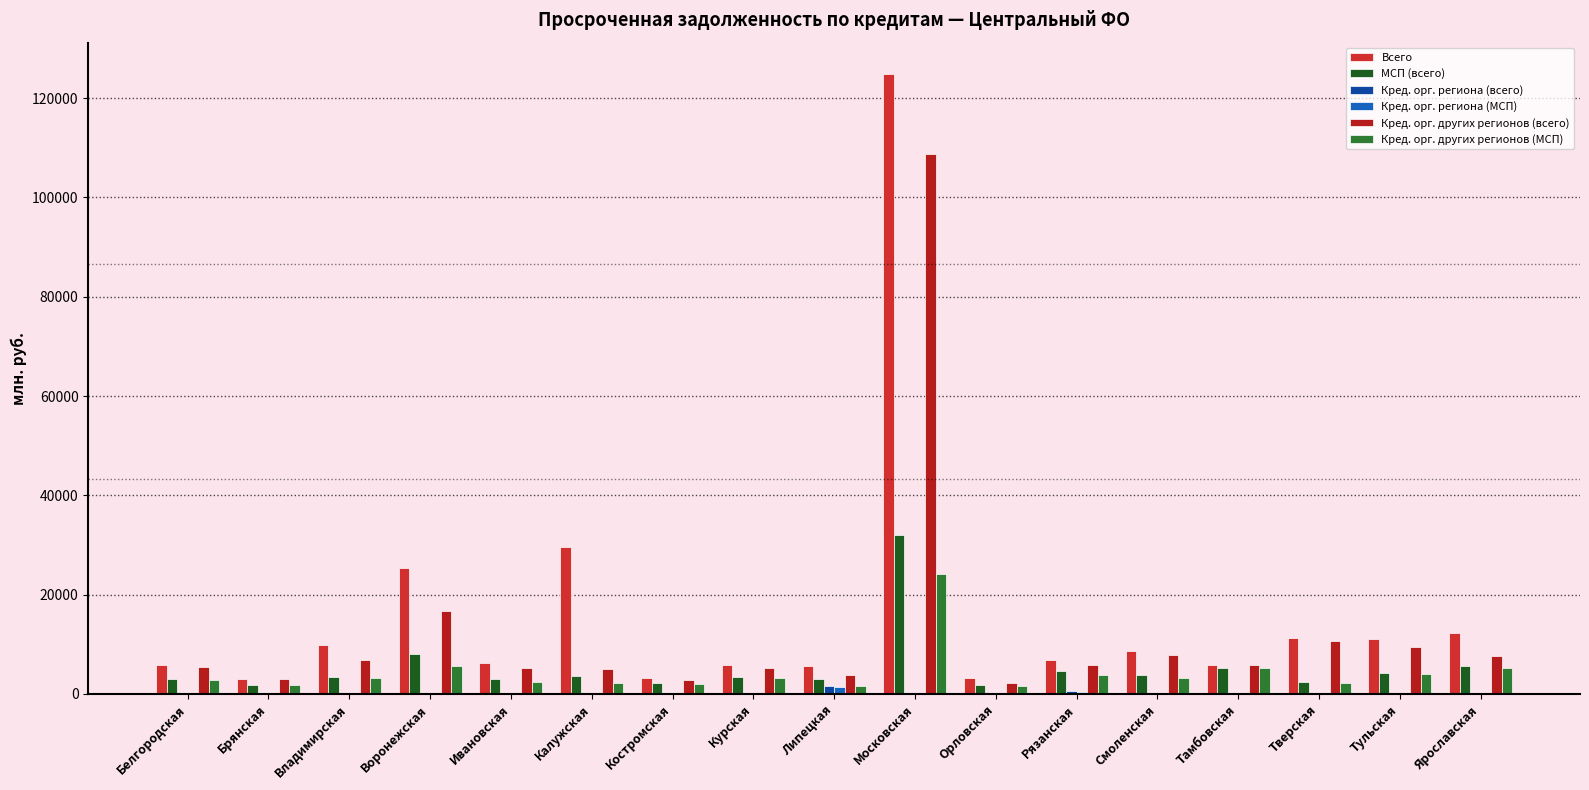

Reading left to right, list all the values displayed in this chart.

Всего: 5787	3027	9789	25313	6165	29511	3173	5815	5710	124936	3287	6910	8588	5852	11196	10988	12230
МСП (всего): 2964	1901	3481	8124	3016	3583	2277	3494	3120	32057	1727	4535	3796	5261	2391	4274	5673
Кред. орг. региона (всего): 100	0	56	0	68	263	64	198	1693	25	0	625	0	54	47	38	156
Кред. орг. региона (МСП): 100	0	43	0	68	155	64	64	1401	15	0	442	0	54	47	0	156
Кред. орг. других регионов (всего): 5497	2958	6839	16725	5303	4980	2793	5242	3916	108704	2285	5936	7919	5750	10604	9439	7615
Кред. орг. других регионов (МСП): 2781	1836	3287	5617	2399	2123	1959	3320	1620	24159	1624	3821	3265	5195	2248	3981	5229